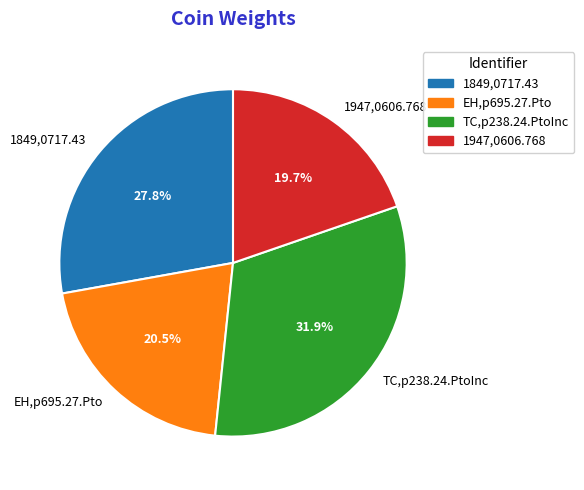

Which has a higher value, 1947,0606.768 or TC,p238.24.PtoInc?

TC,p238.24.PtoInc